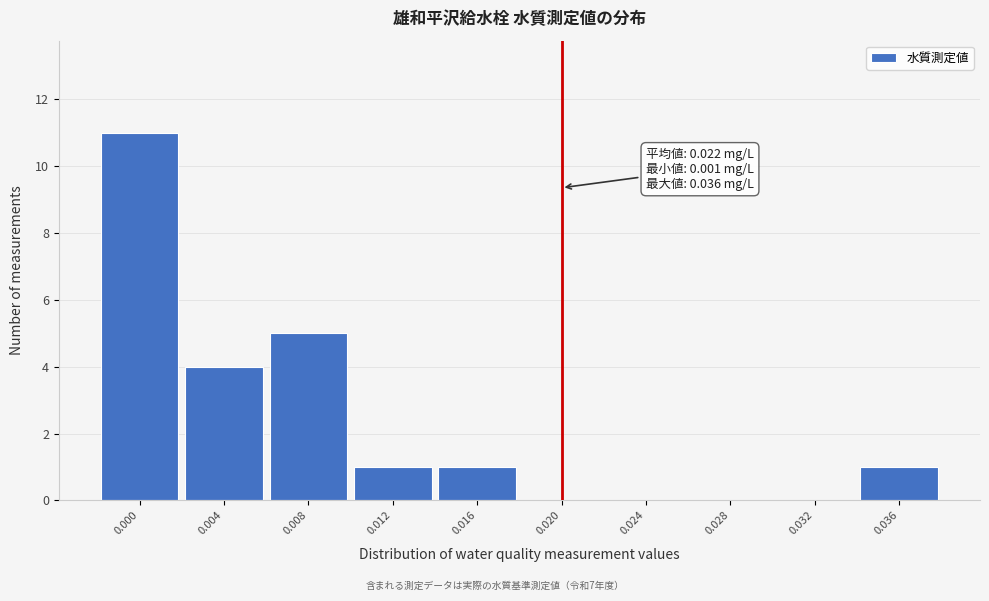

Reading left to right, extract all data points from this chart.

0.000=11	0.004=4	0.008=5	0.012=1	0.016=1	0.020=0	0.024=0	0.028=0	0.032=0	0.036=1